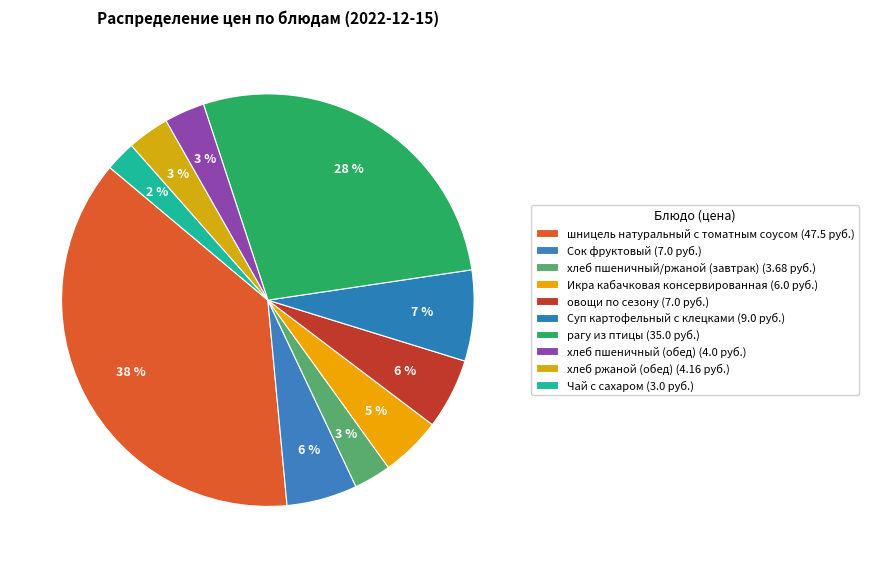

How many segments does this pie chart have?

10